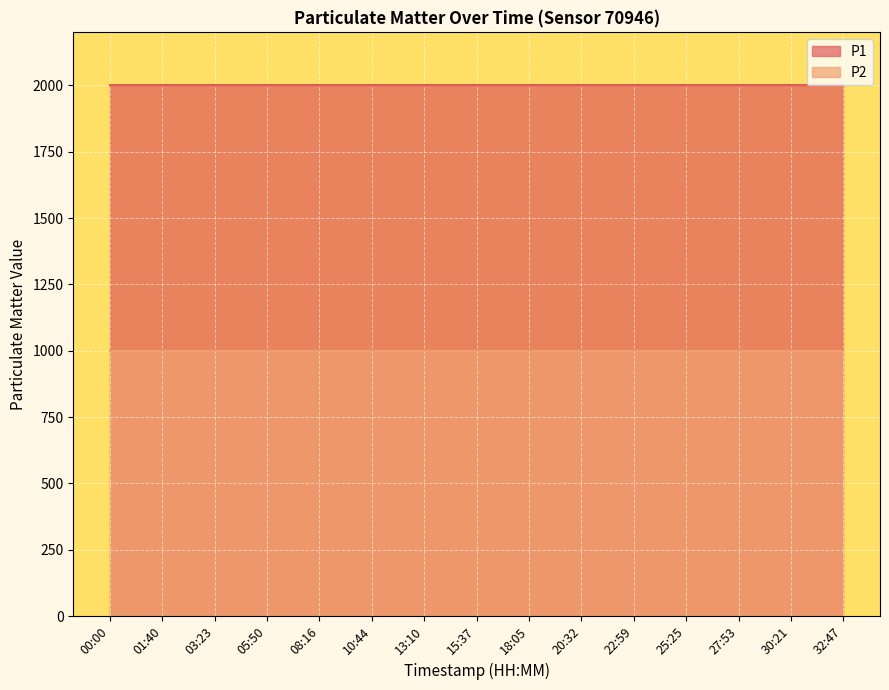

What are all the series names shown in the legend?

P1, P2